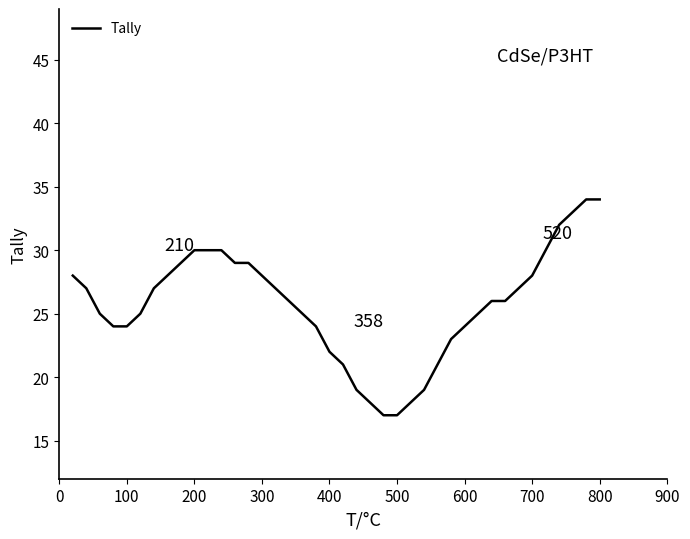

What is the smallest value displayed?

17